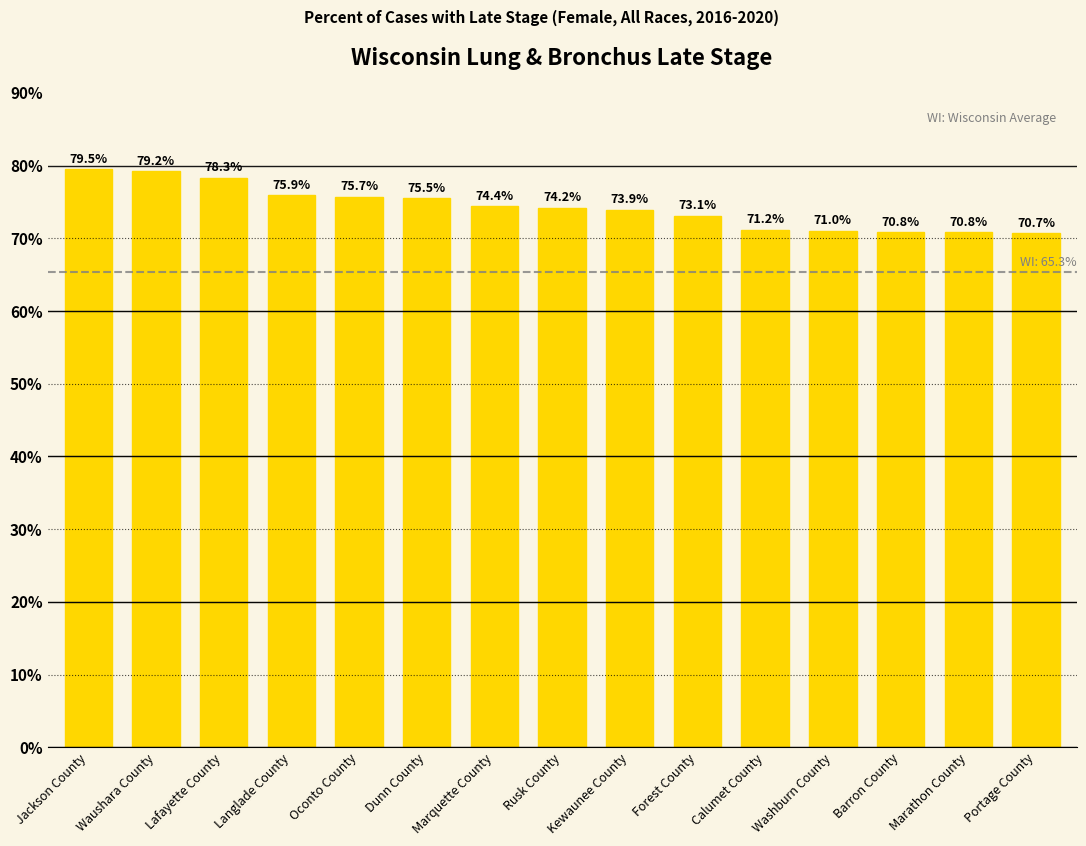

Where does the data first go above 74?

Jackson County